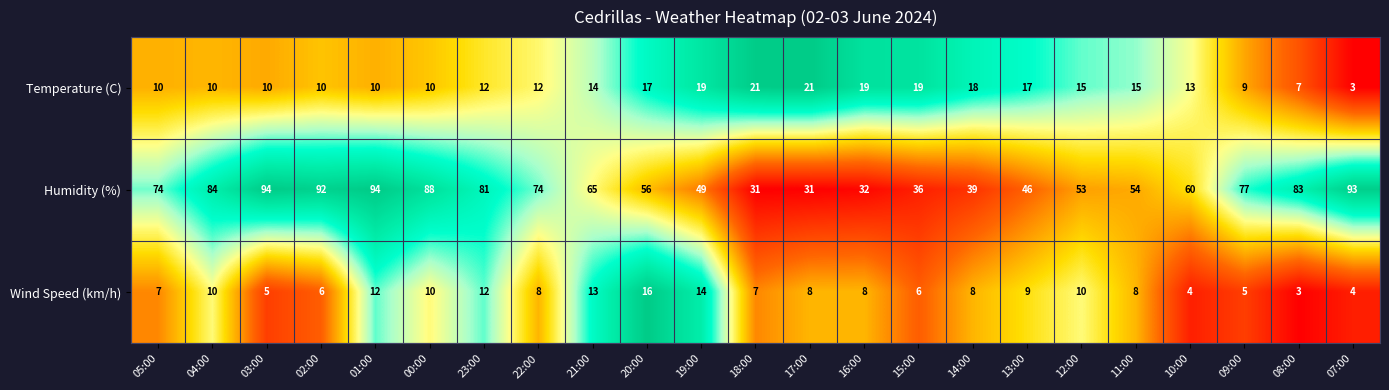

What is the spread (max minus min) of values at 05:00?

67